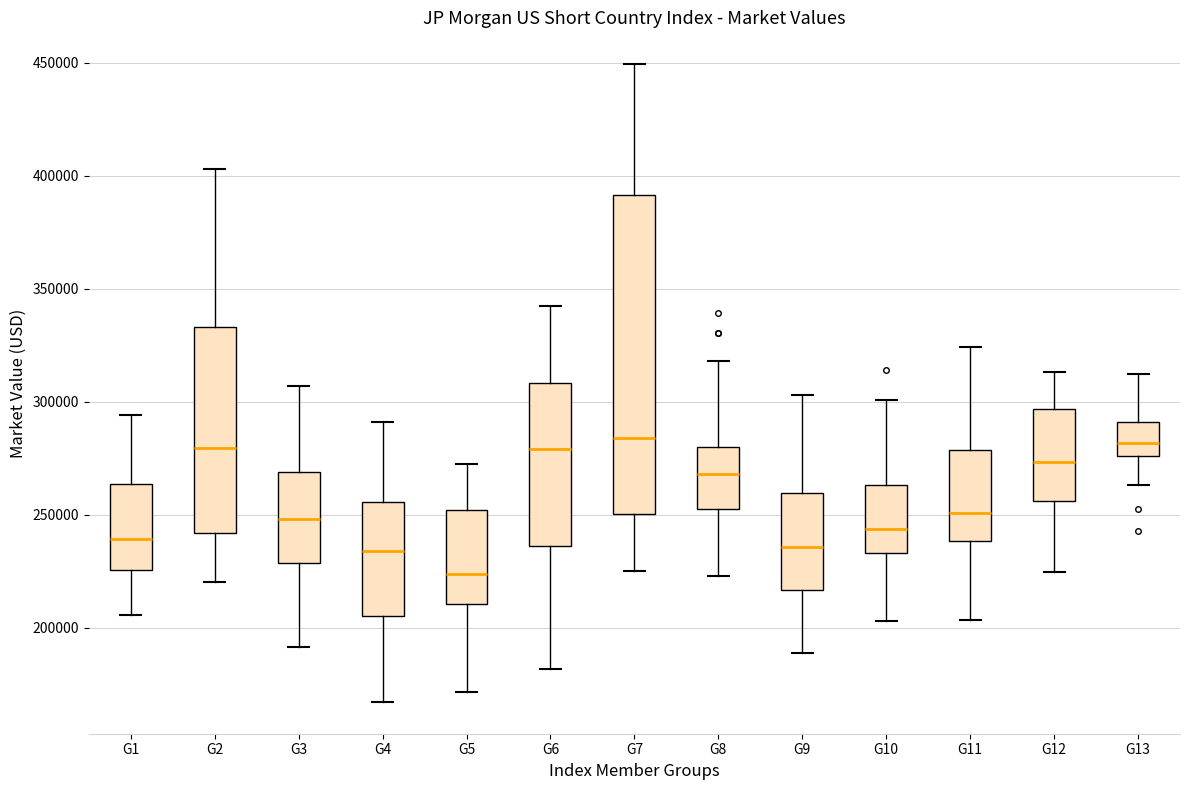

Reading left to right, transcribe this box plot: for each box, give where its median line is, the range the box spans, and where its two whiskers end, as read against the y-axis. The values are not printed on the chart, so give them approximately, as read against the axis.

G1: median 240000, box 225000 to 265000, whiskers 205000 to 295000
G2: median 280000, box 240000 to 335000, whiskers 220000 to 405000
G3: median 250000, box 230000 to 270000, whiskers 190000 to 305000
G4: median 235000, box 205000 to 255000, whiskers 165000 to 290000
G5: median 225000, box 210000 to 250000, whiskers 170000 to 270000
G6: median 280000, box 235000 to 310000, whiskers 180000 to 345000
G7: median 285000, box 250000 to 390000, whiskers 225000 to 450000
G8: median 270000, box 255000 to 280000, whiskers 225000 to 320000
G9: median 235000, box 215000 to 260000, whiskers 190000 to 305000
G10: median 245000, box 235000 to 265000, whiskers 205000 to 300000
G11: median 250000, box 240000 to 280000, whiskers 205000 to 325000
G12: median 275000, box 255000 to 295000, whiskers 225000 to 315000
G13: median 280000, box 275000 to 290000, whiskers 265000 to 310000